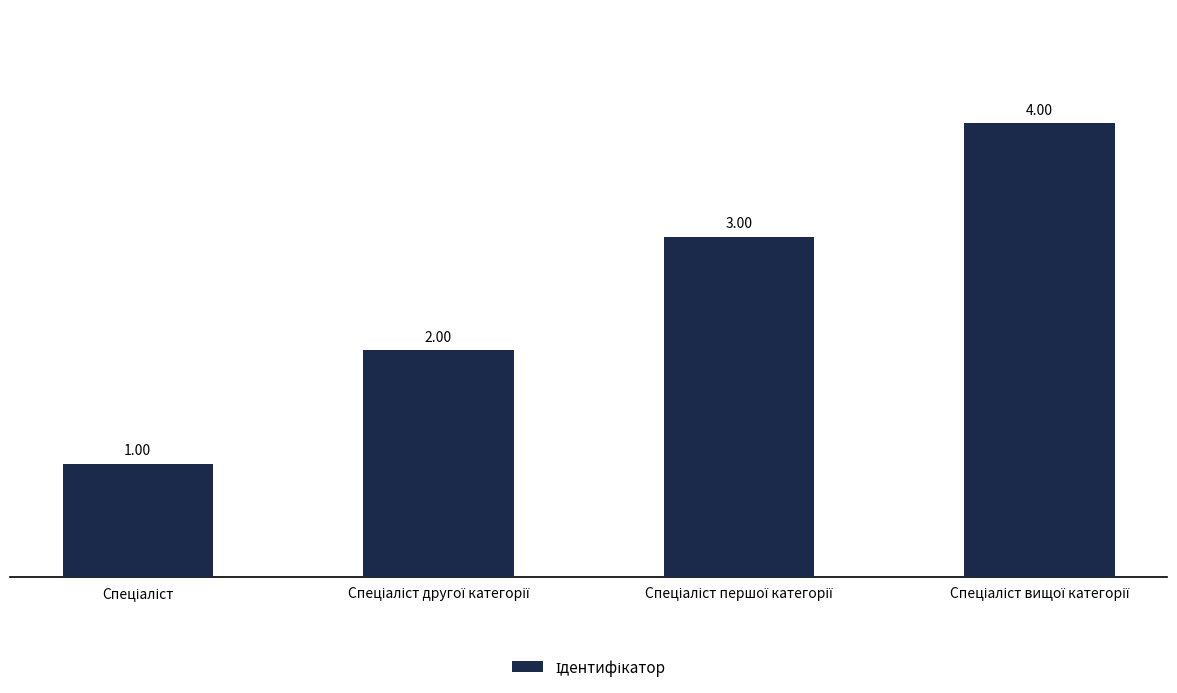

What position from the right is Спеціаліст другої категорії?

3